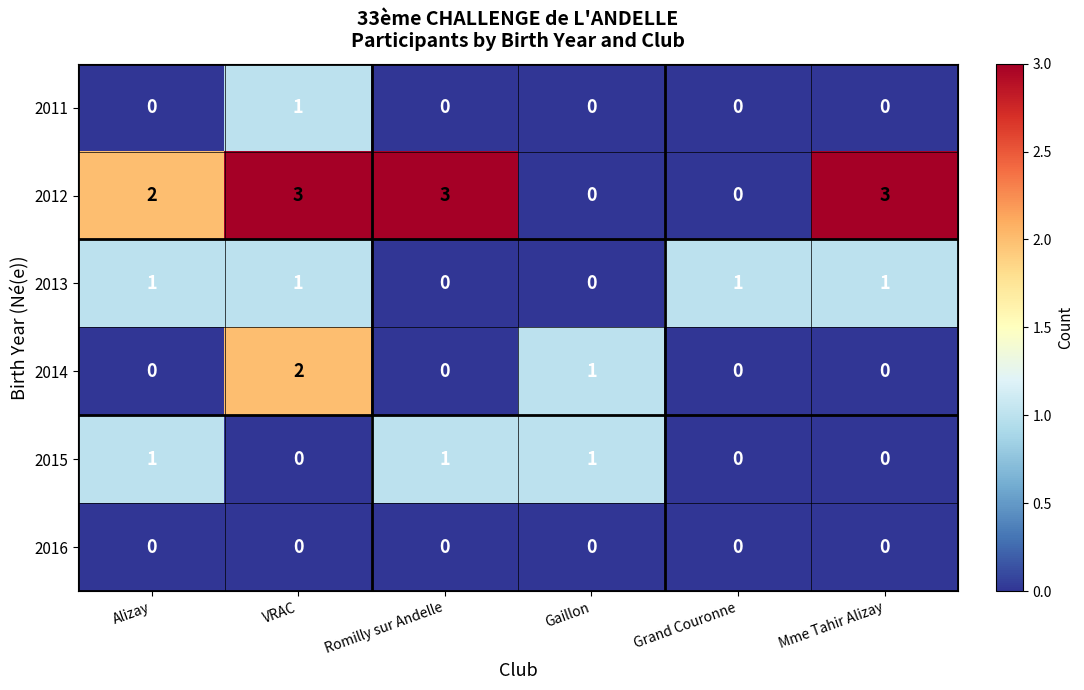

What is the difference between the maximum and minimum values in the 2012 series?

3